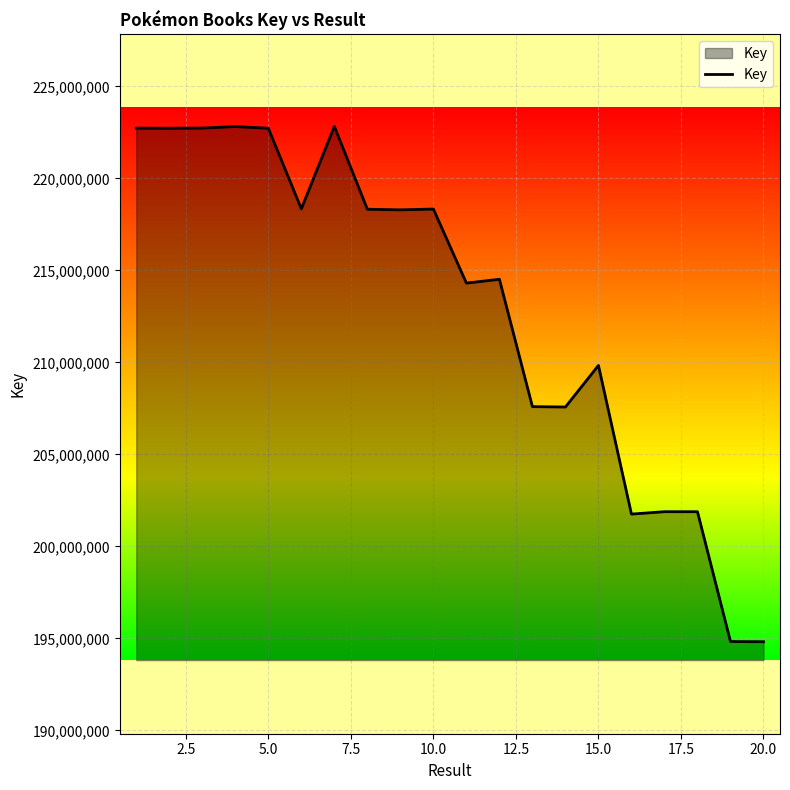

What is the minimum value shown in the chart?

194815154